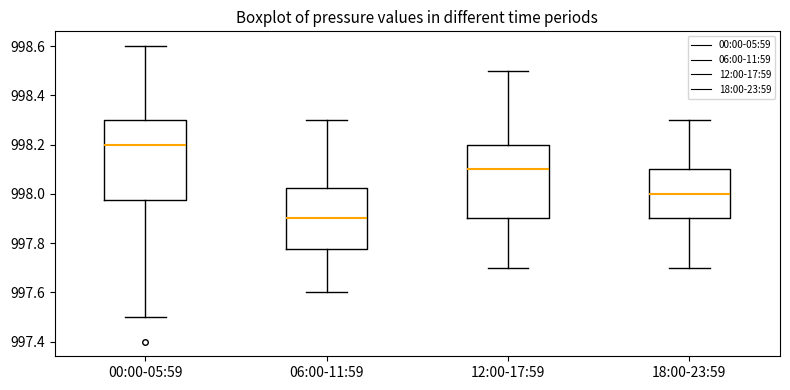

Reading left to right, read every box against the y-axis: the position of its median line, the range the box covers, and the ends of its whiskers. The values are not printed on the chart, so give them approximately, as read against the axis.

00:00-05:59: median 998.20, box 997.98 to 998.30, whiskers 997.50 to 998.60
06:00-11:59: median 997.90, box 997.78 to 998.02, whiskers 997.60 to 998.30
12:00-17:59: median 998.10, box 997.90 to 998.20, whiskers 997.70 to 998.50
18:00-23:59: median 998.00, box 997.90 to 998.10, whiskers 997.70 to 998.30